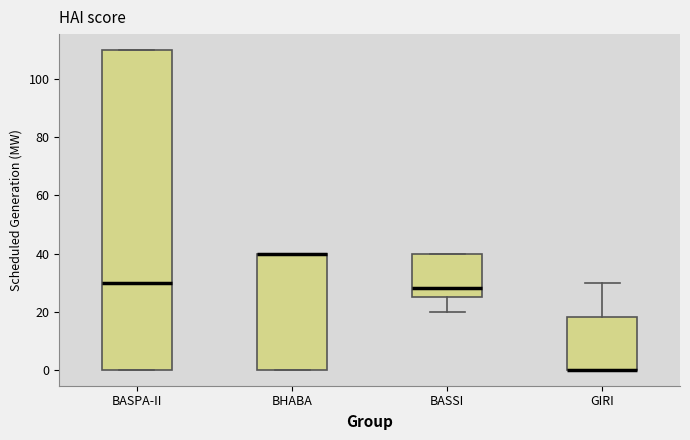

Reading left to right, read every box against the y-axis: the position of its median line, the range the box covers, and the ends of its whiskers. The values are not printed on the chart, so give them approximately, as read against the axis.

BASPA-II: median 30, box 0 to 110, whiskers 0 to 110
BHABA: median 40 (drawn on the box's upper edge), box 0 to 40, whiskers 0 to 40
BASSI: median 28, box 26 to 40, whiskers 20 to 40
GIRI: median 0 (drawn on the box's lower edge), box 0 to 18, whiskers 0 to 30